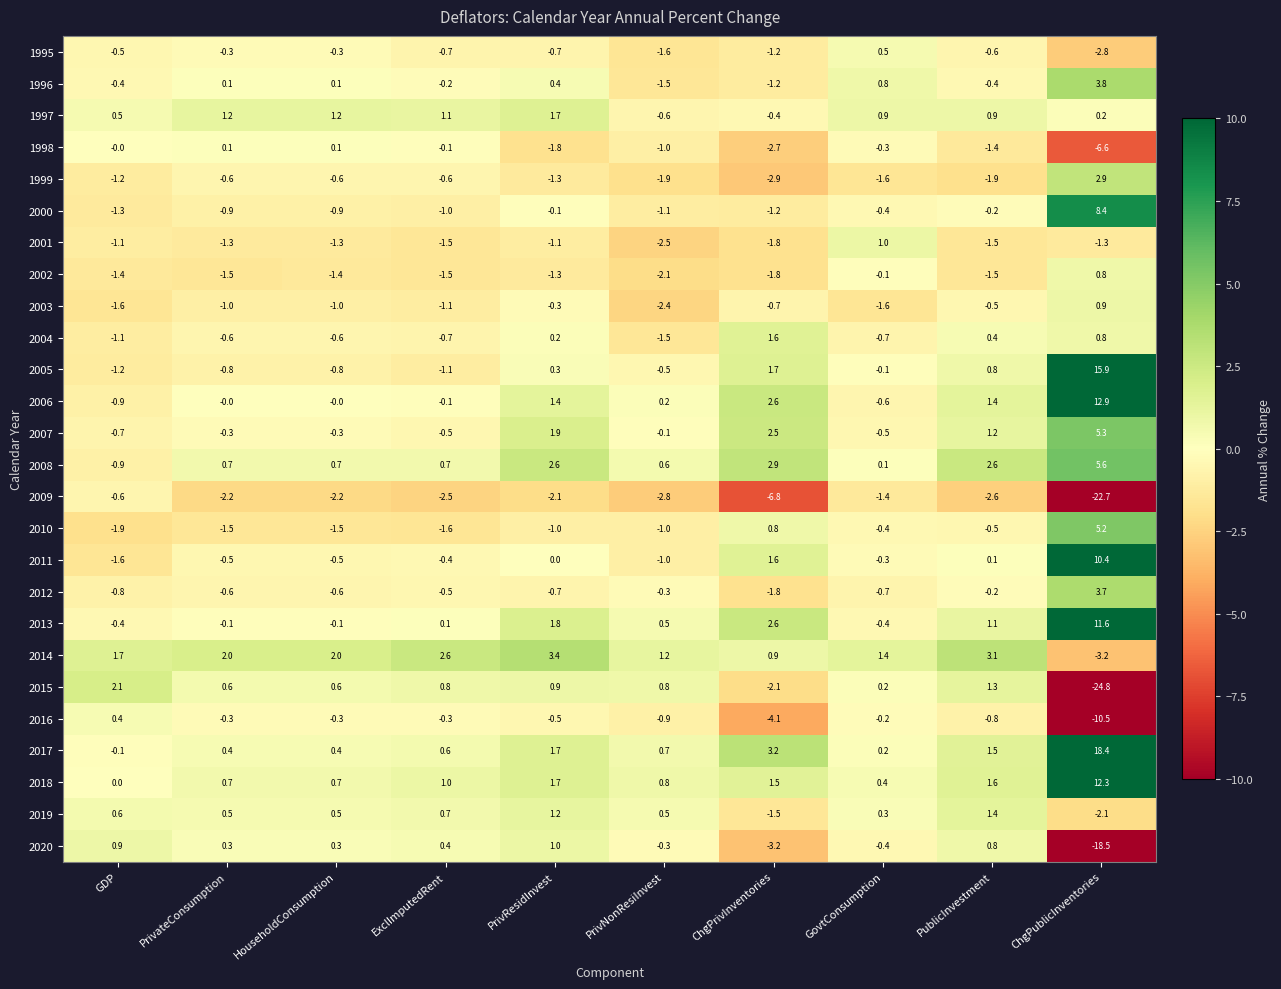

The value of 2009 at ChgPrivInventories is -11.1. True or false?

False